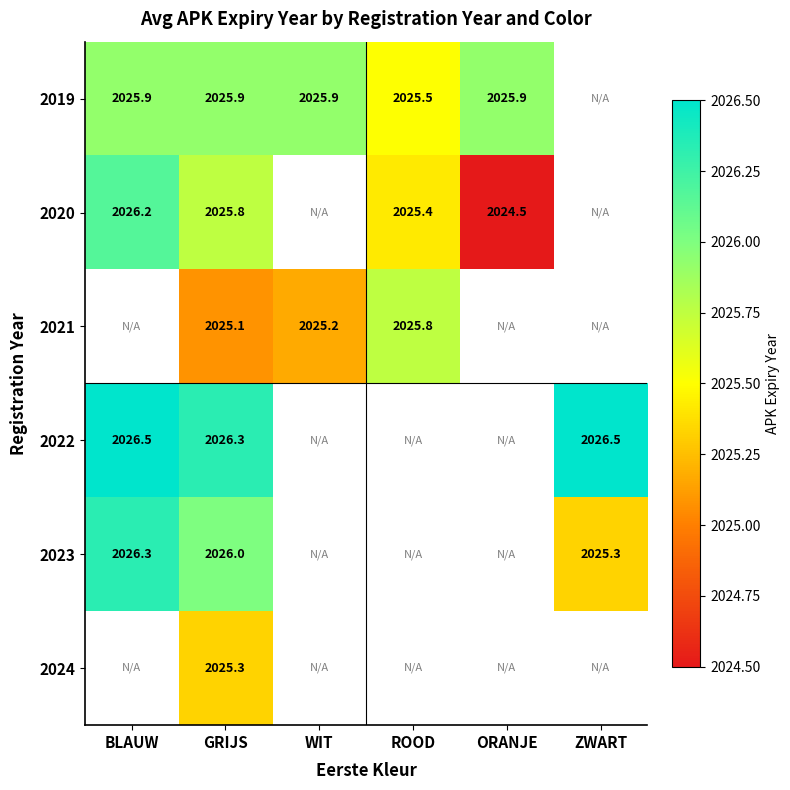

At which category is the sum across all series the highest?

GRIJS